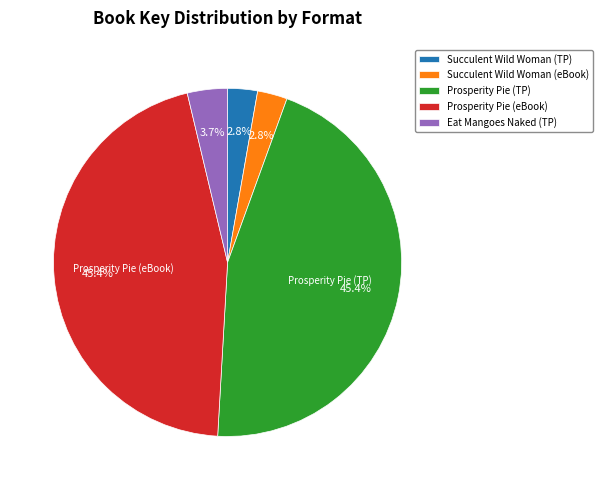

How many slices are in this pie chart?

5